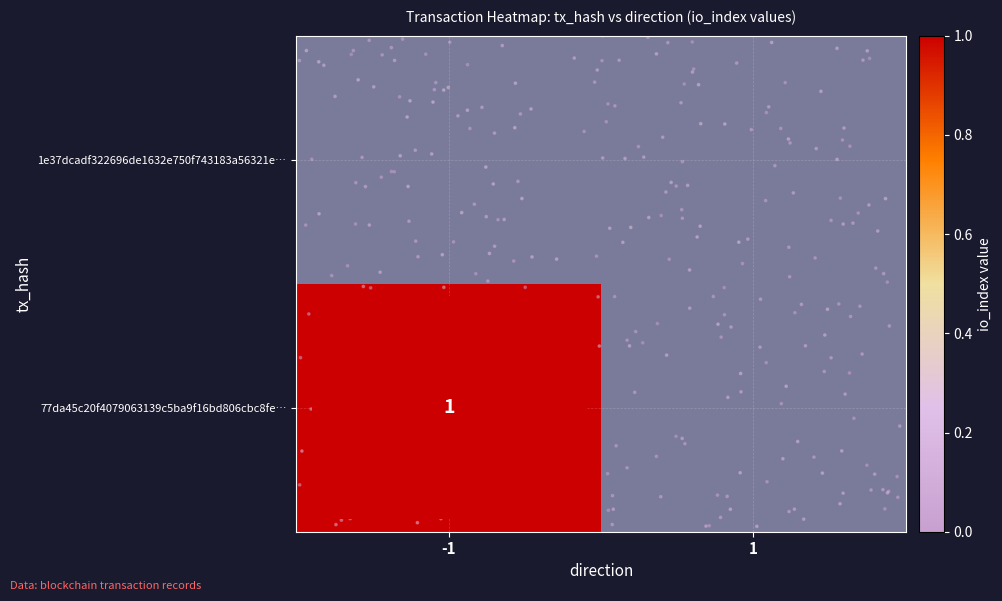

Reading left to right, what are all the values shown in this chart?

77da45c20f4079063139c5ba9f16bd806cbc8fe: 1	0
1e37dcadf322696de1632e750f743183a56321e: 0	0